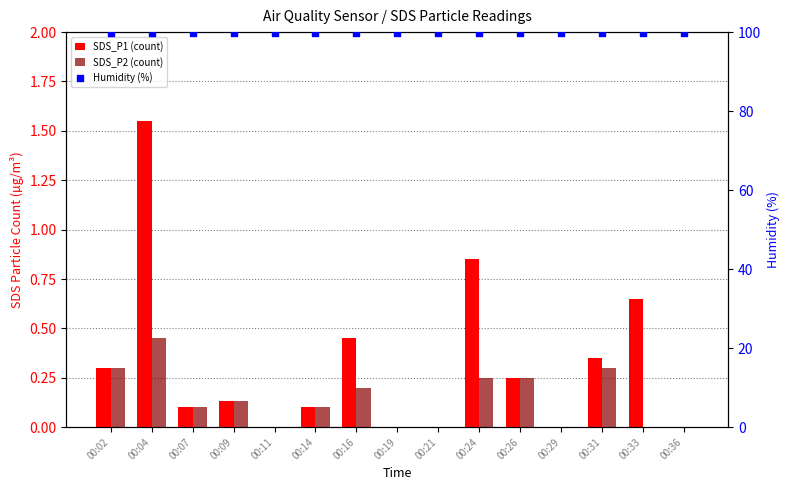

At how many categories does at least one series exceed 74?

15